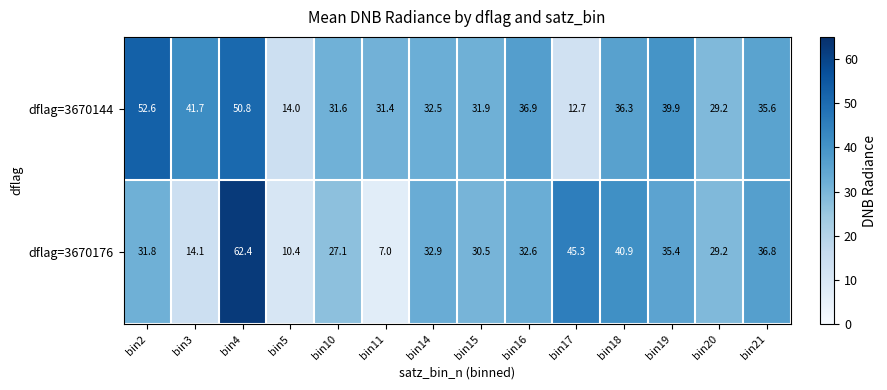

What is the difference between the maximum and minimum values in the dflag=3670176 series?

55.4